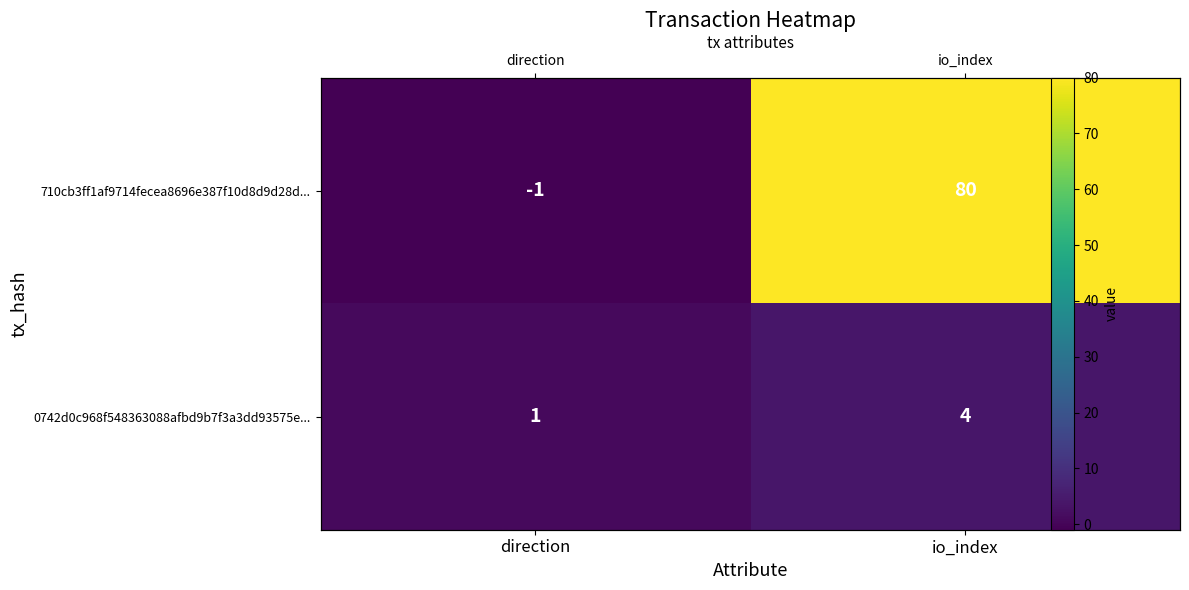

True or false: 710cb3ff1af9714fecea8696e387f10d8d9d28d... has a value of -1 at direction.

True